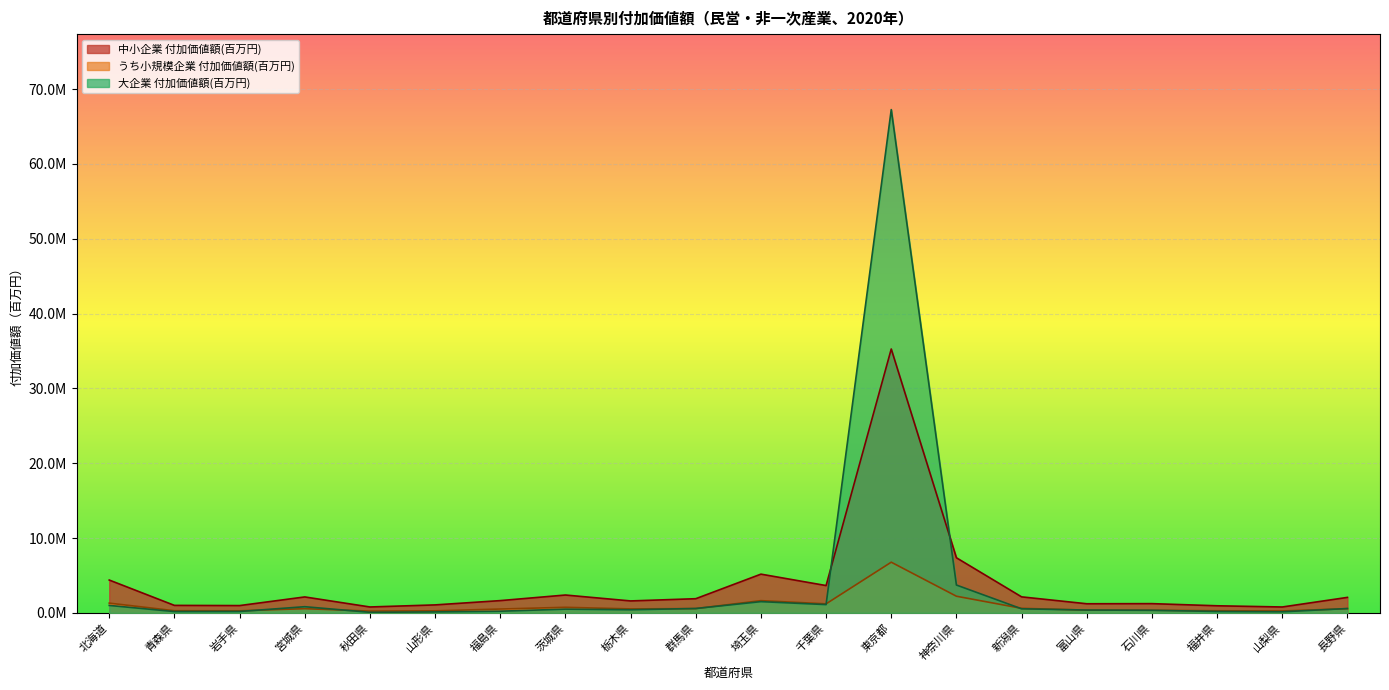

At how many categories does at least one series exceed 9143970?

1